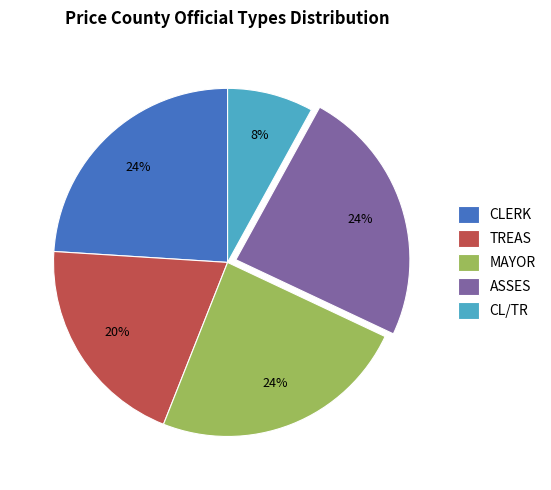

How many slices are in this pie chart?

5